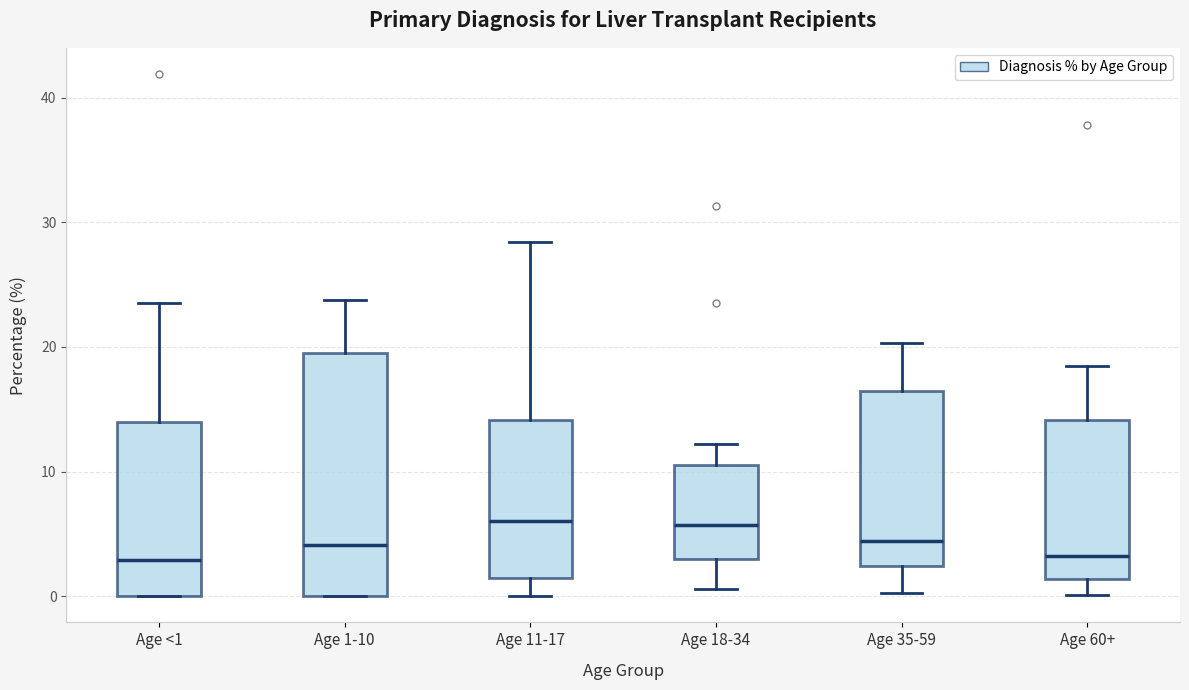

Which box is the tallest, from its lower edge to its upper edge?

Age 1-10